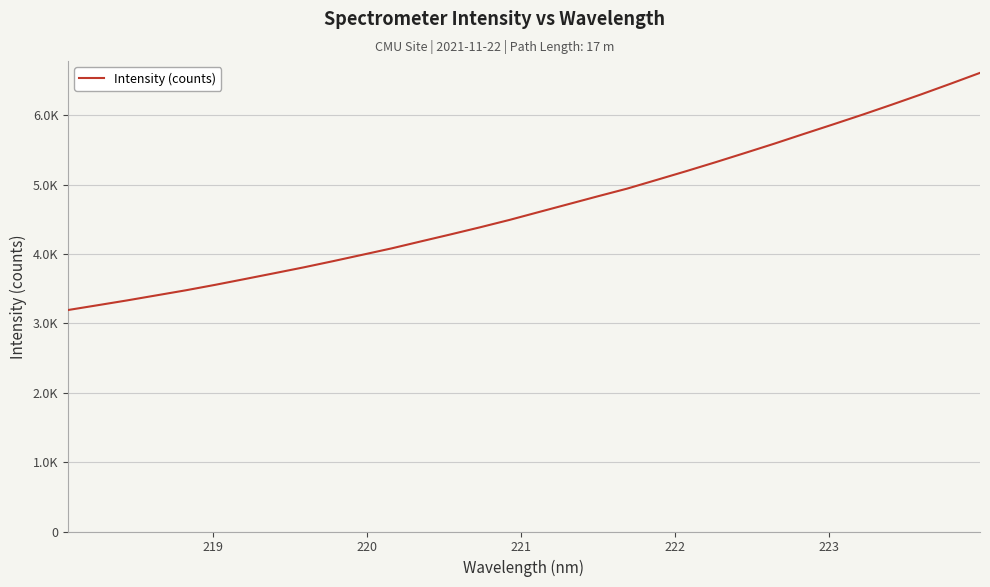

Does the chart display data point markers on the line(s)?

No